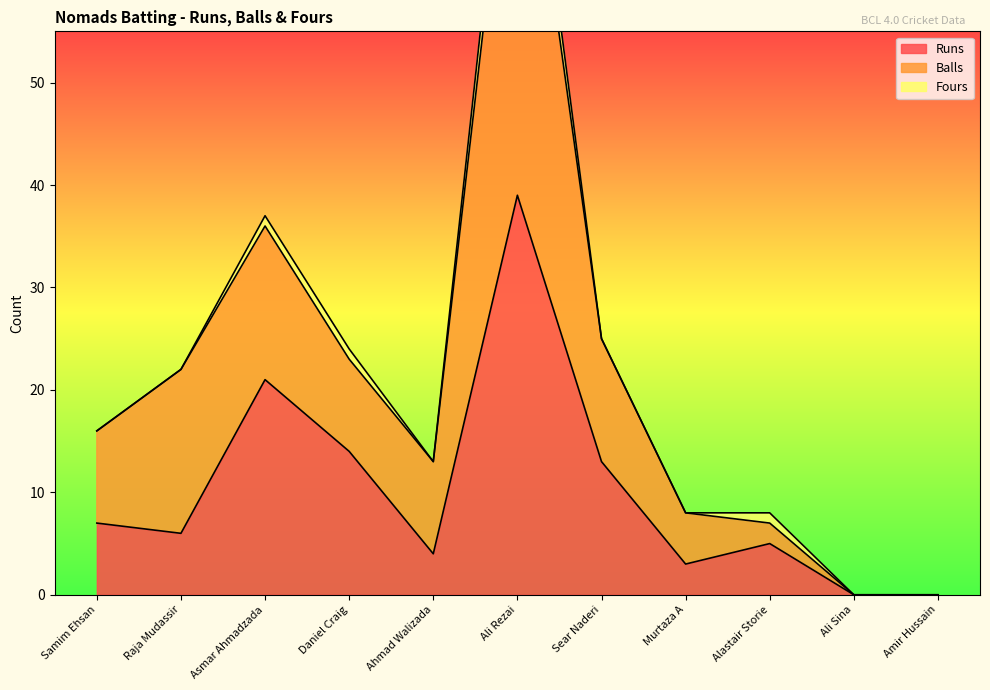

Between Asmar Ahmadzada and Ali Rezai, which series saw the biggest shift?

Balls